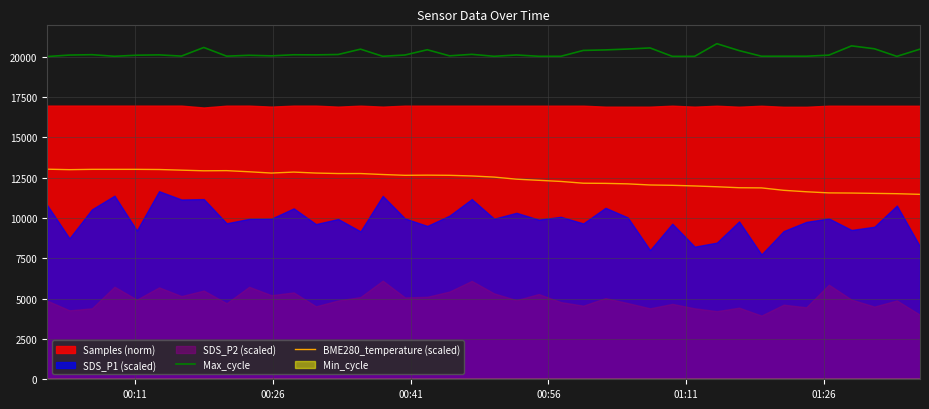

What is the lowest value of the BME280_temperature (scaled) series?

11470